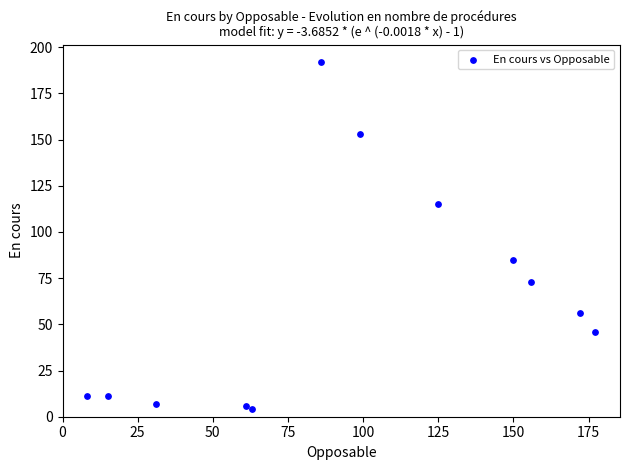

What Y value in the scatter plot is closest to 98?

85